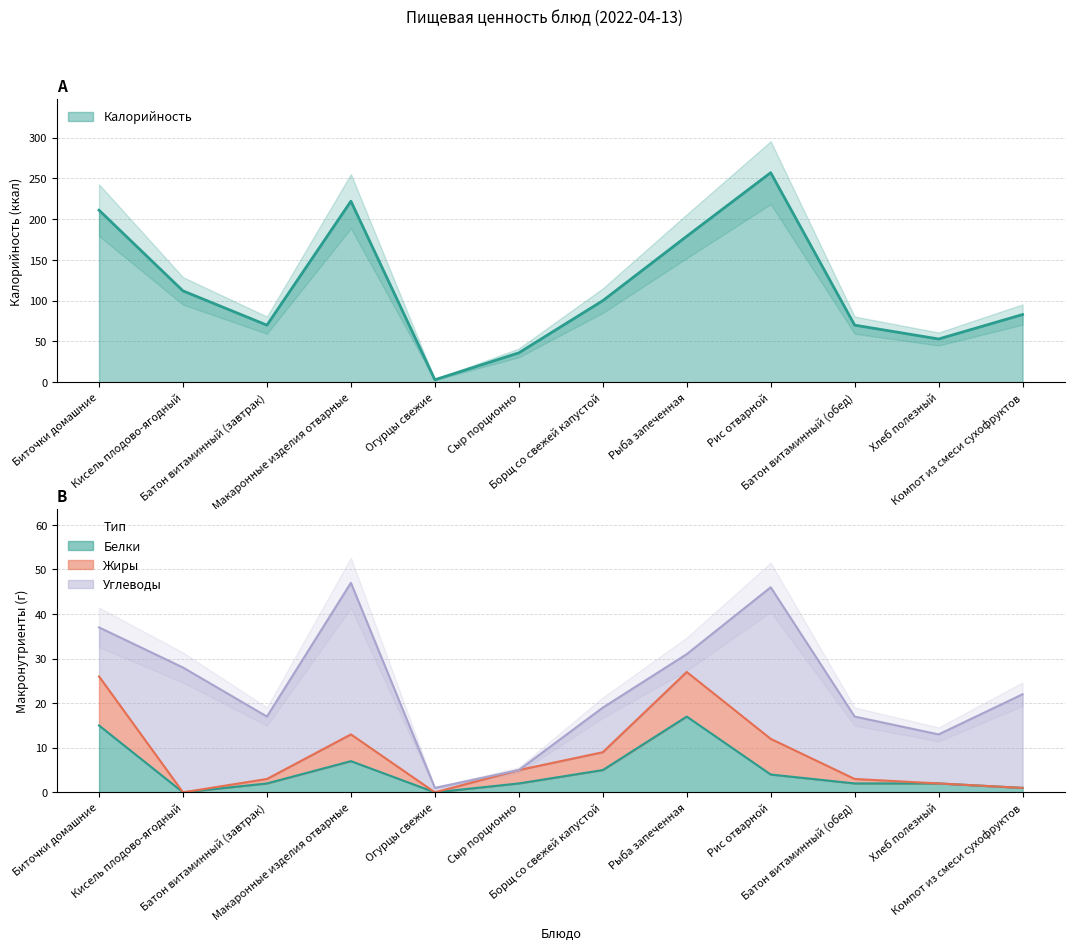

Where is Калорийность nearest to the value 130?

Кисель плодово-ягодный